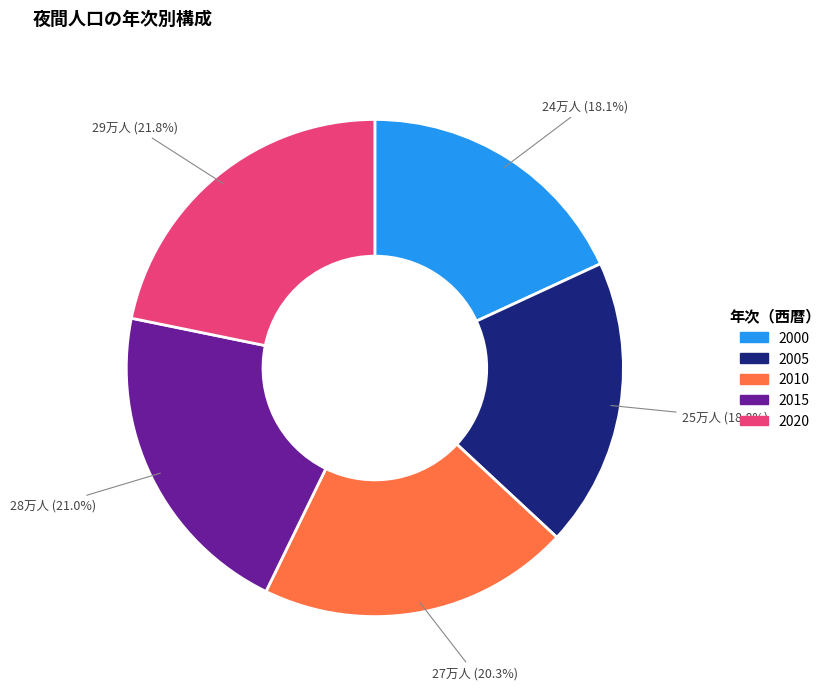

Between 2010 and 2020, which is larger?

2020